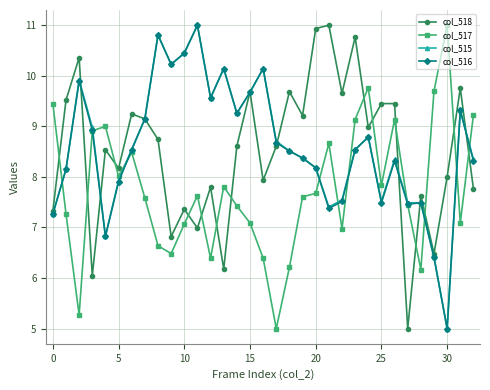

What is the minimum value shown in the chart?

5.0